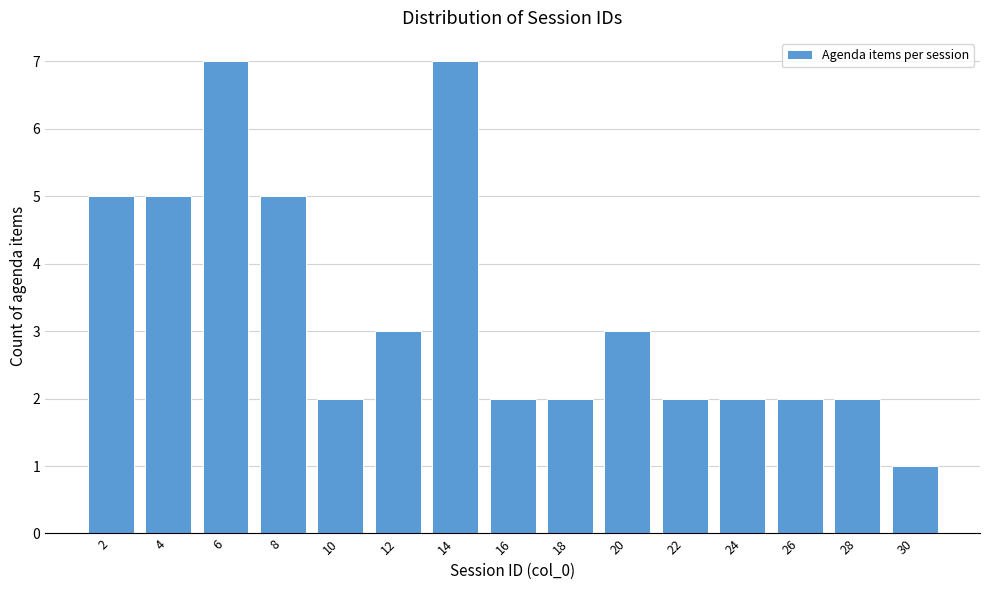

Reading left to right, extract all data points from this chart.

5	5	7	5	2	3	7	2	2	3	2	2	2	2	1